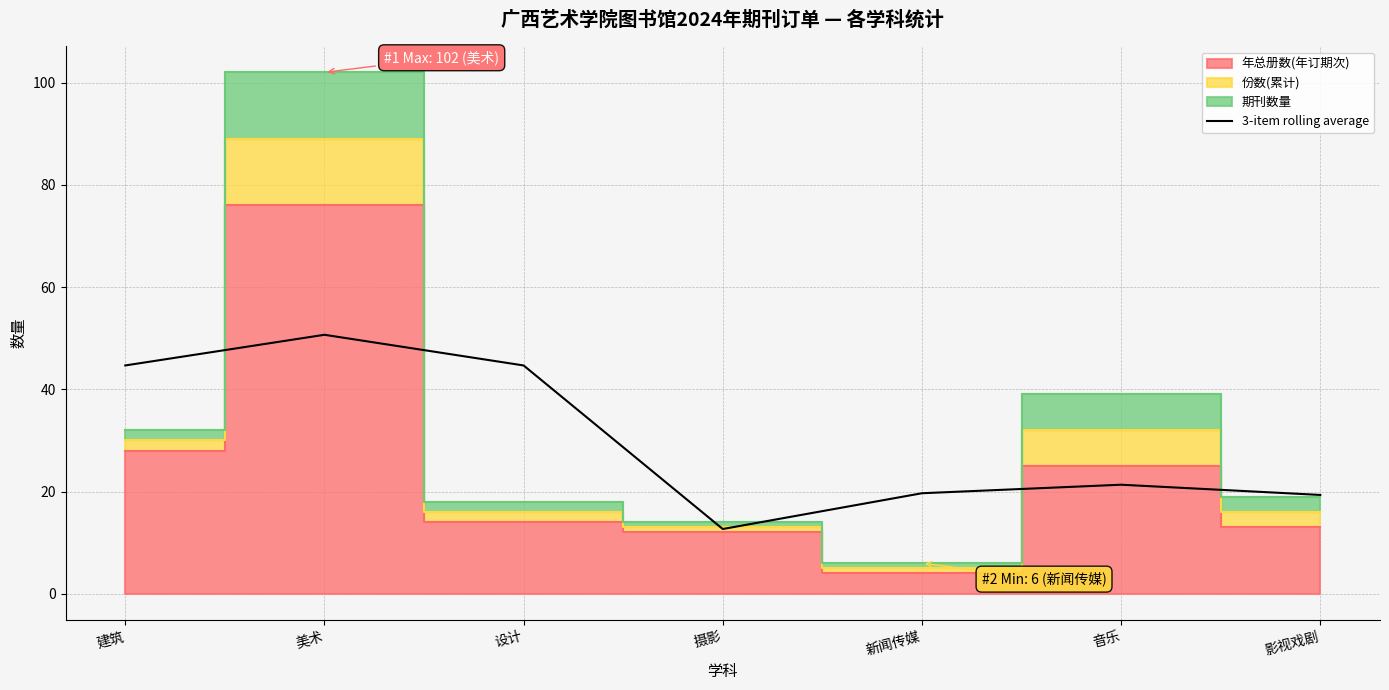

How many interior local valleys (lower than both neighbors) does the data have?

1